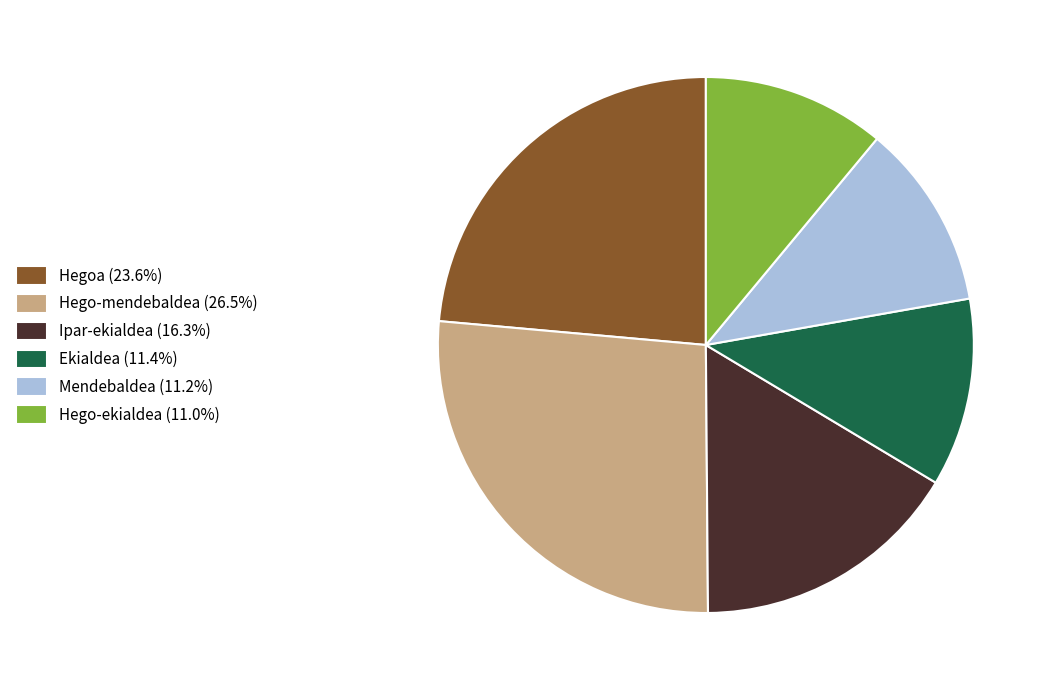

Is the sum of Hegoa (23.6%) and Hego-ekialdea (11.0%) greater than half?

No